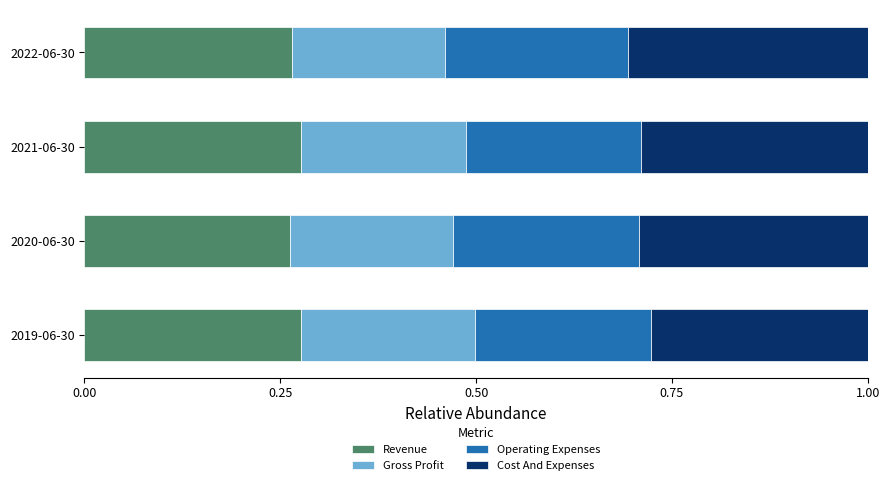

What is the sum of all Revenue values?

1.1